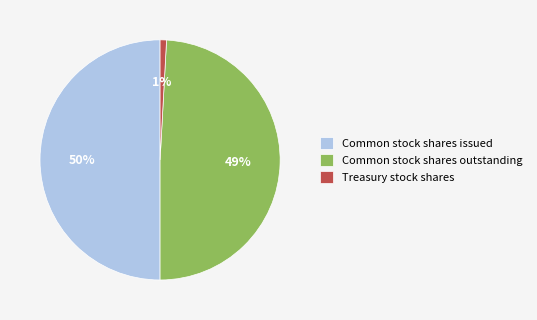

To the nearest percent, what is the difference between the largest and smallest slice percentages?

49%